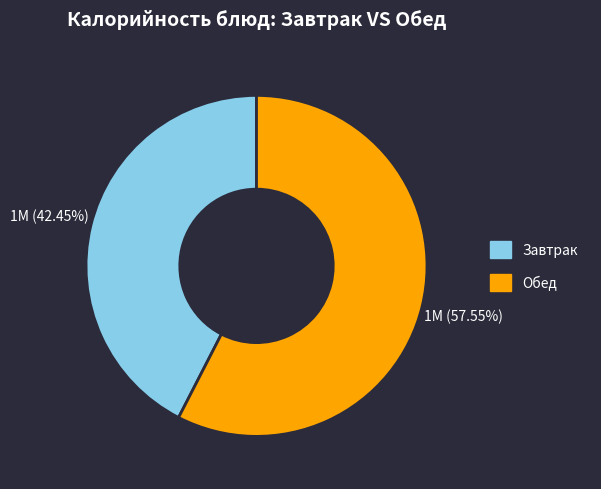

Is there any slice that represents more than half of the pie?

Yes